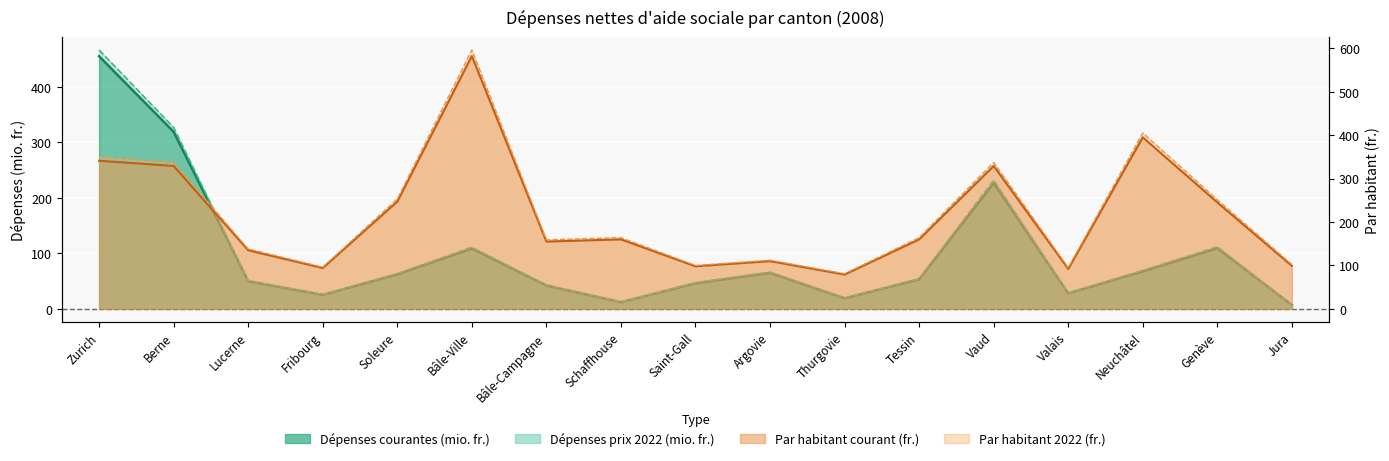

Which series has the largest total across all categories?

Par habitant 2022 (fr.)